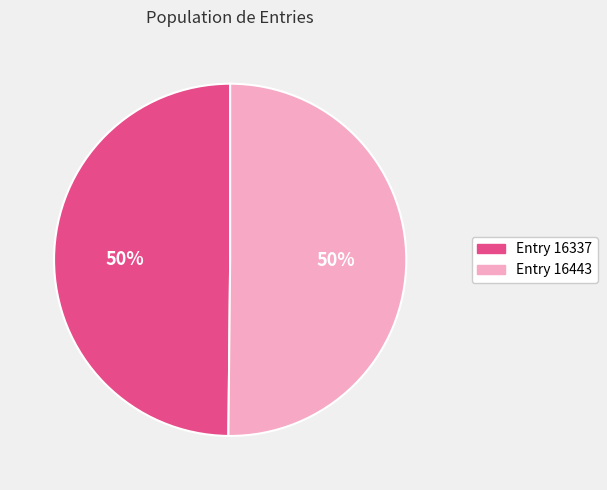

How many slices are in this pie chart?

2